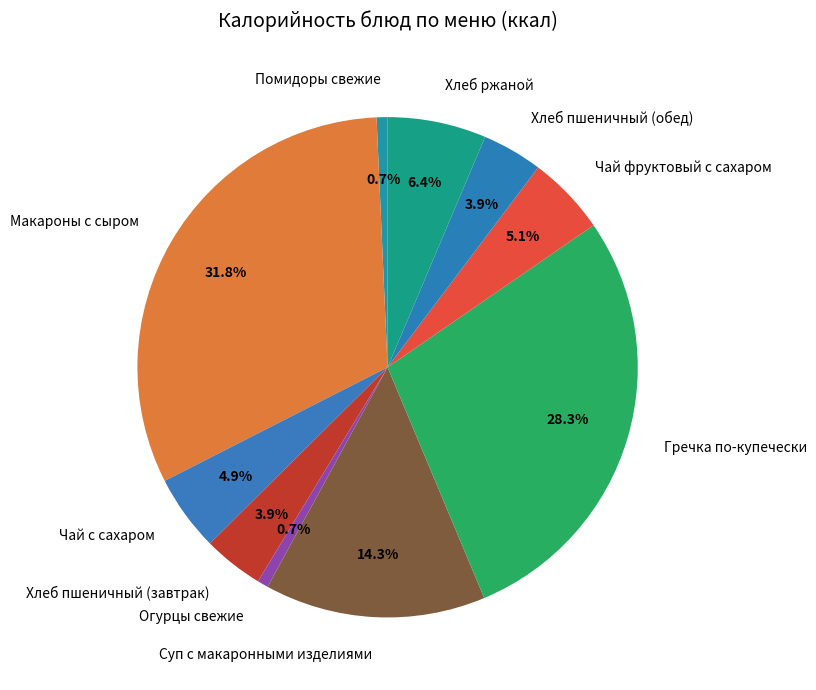

To the nearest percent, what percentage of the pie is Чай фруктовый с сахаром?

5%